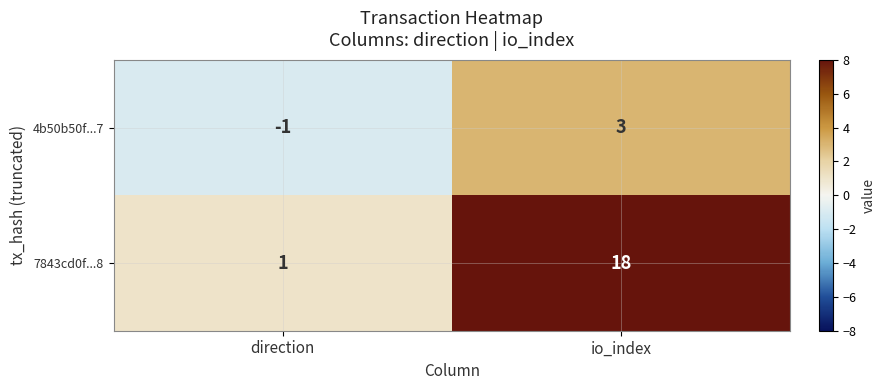

Which series has the widest spread of values?

7843cd0f...8